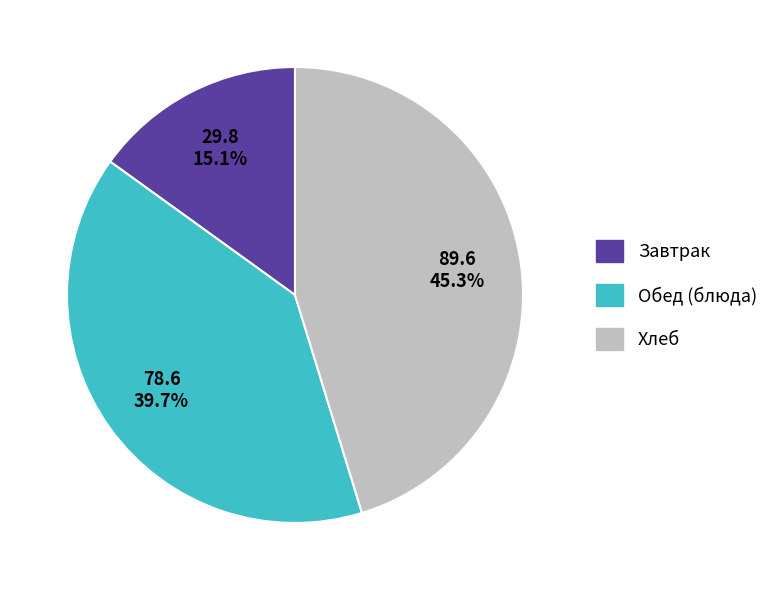

What percentage do Обед (блюда) and Завтрак together represent?

54.7%